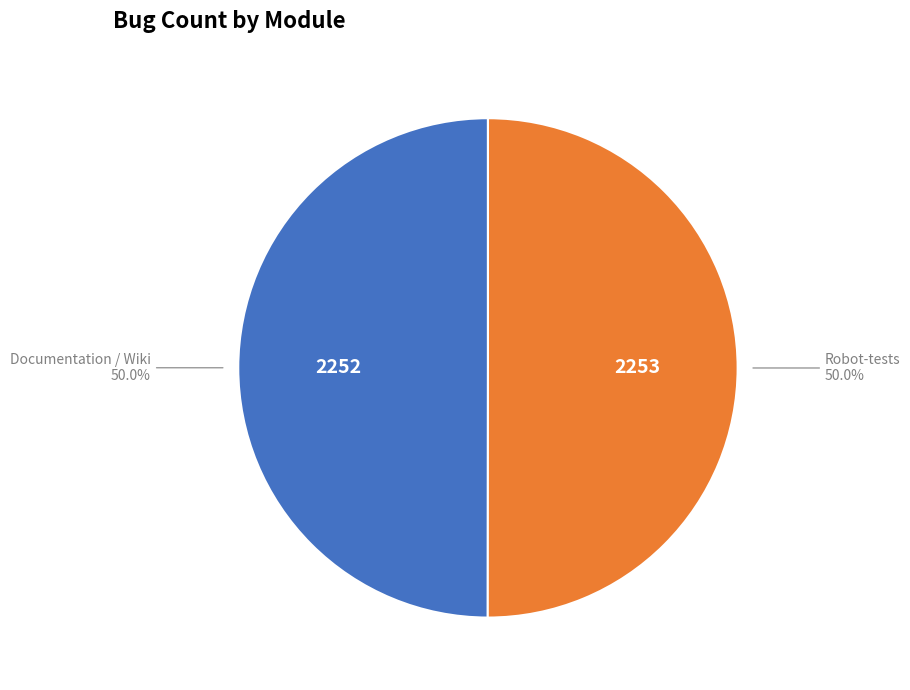

Count the number of slices in the pie.

2